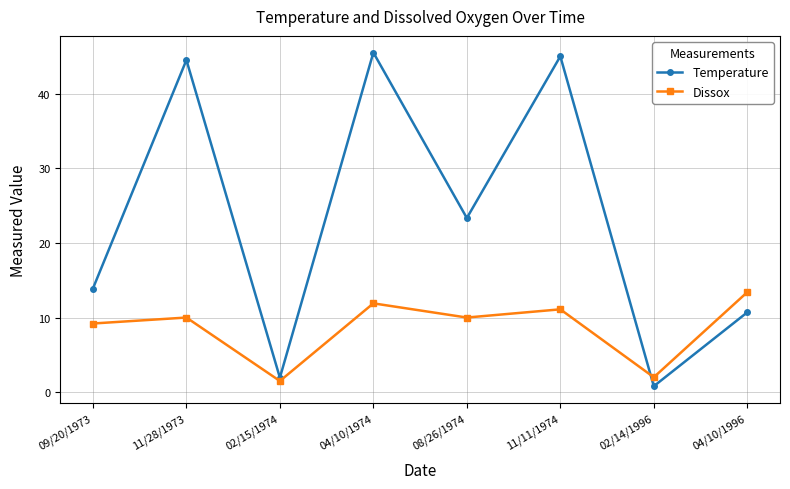

List the series in order of their peak value, lowest first.

Dissox, Temperature